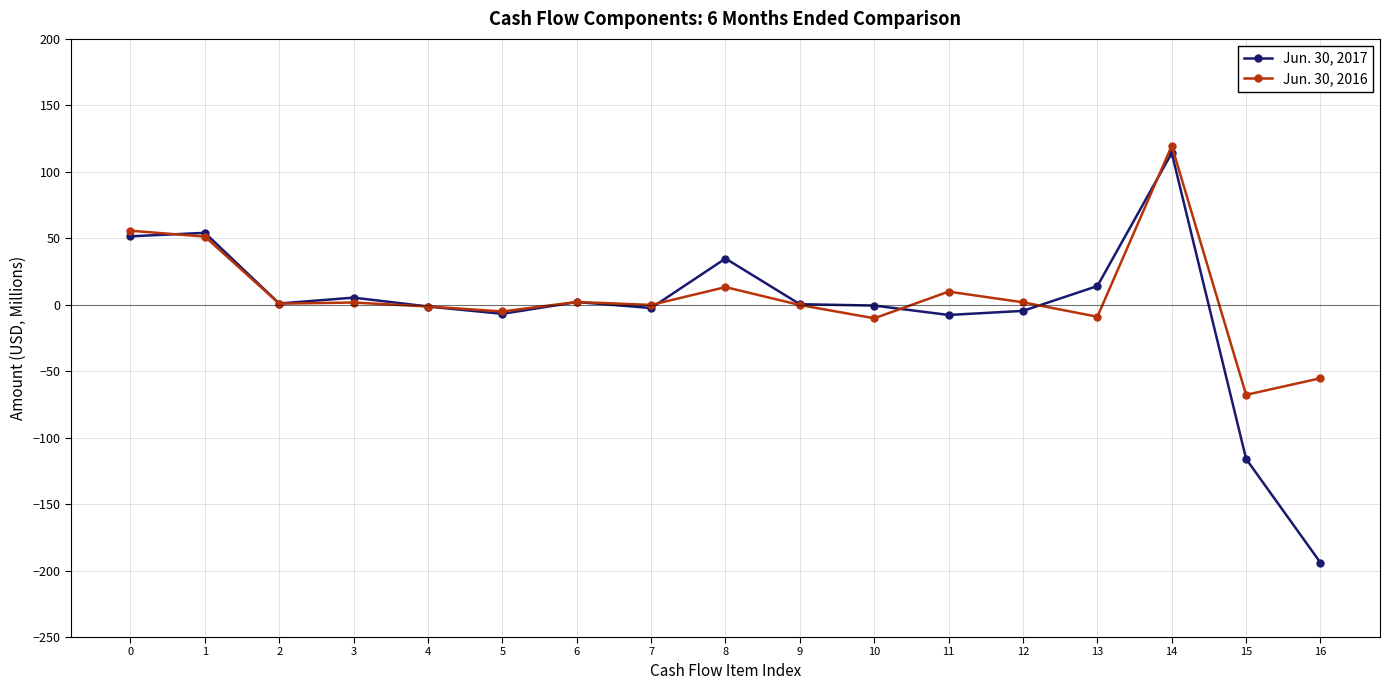

Which label corresponds to the smallest value in the chart?

16